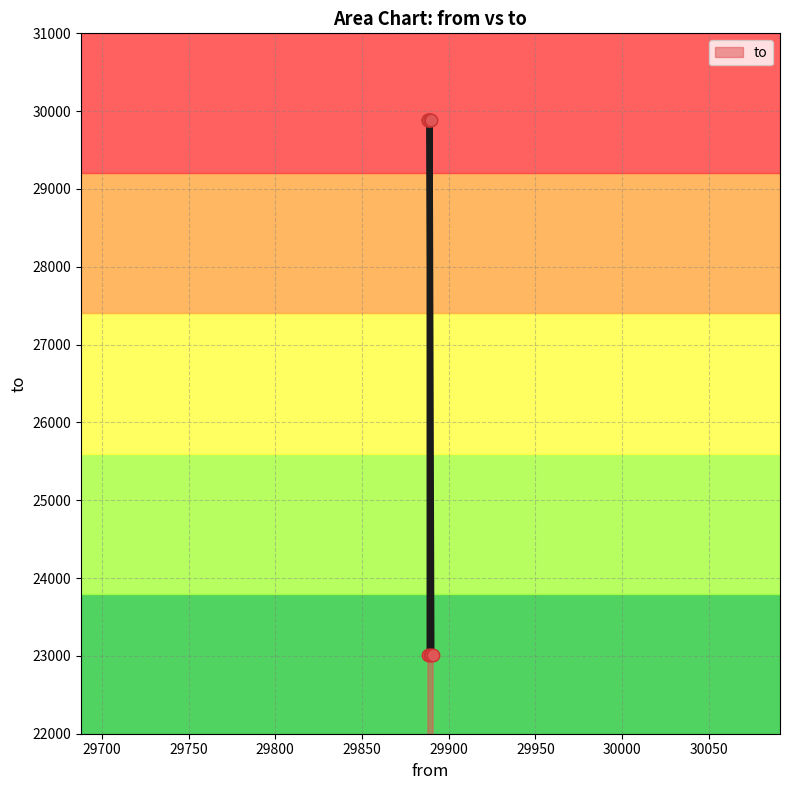

What is the ratio of the value at 29889 to the value at 29890?

0.8